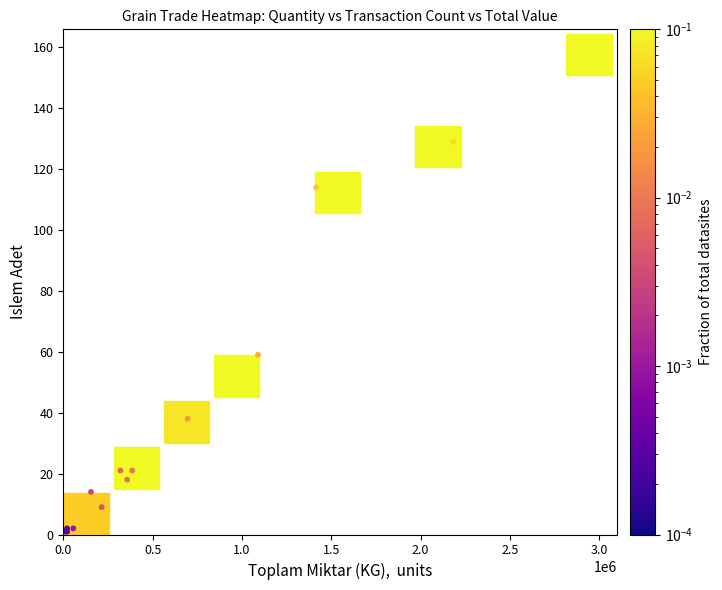

What Y value in the scatter plot is closest to 79?

59